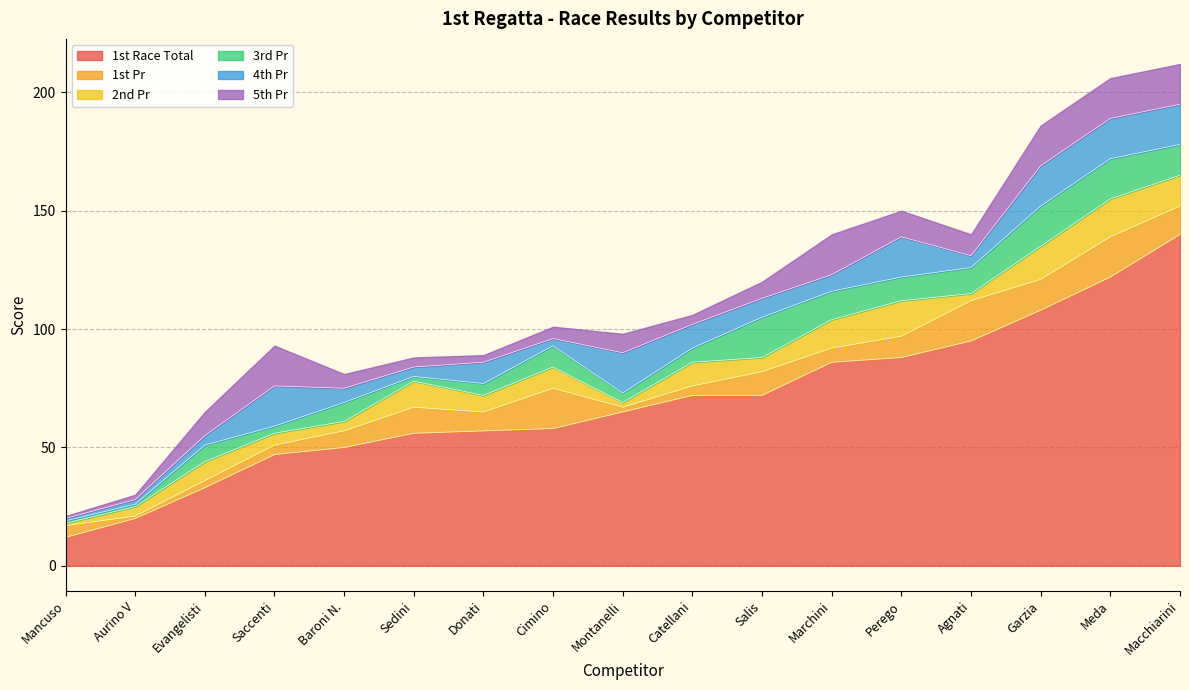

How many interior local valleys does the 1st Pr series have?

5